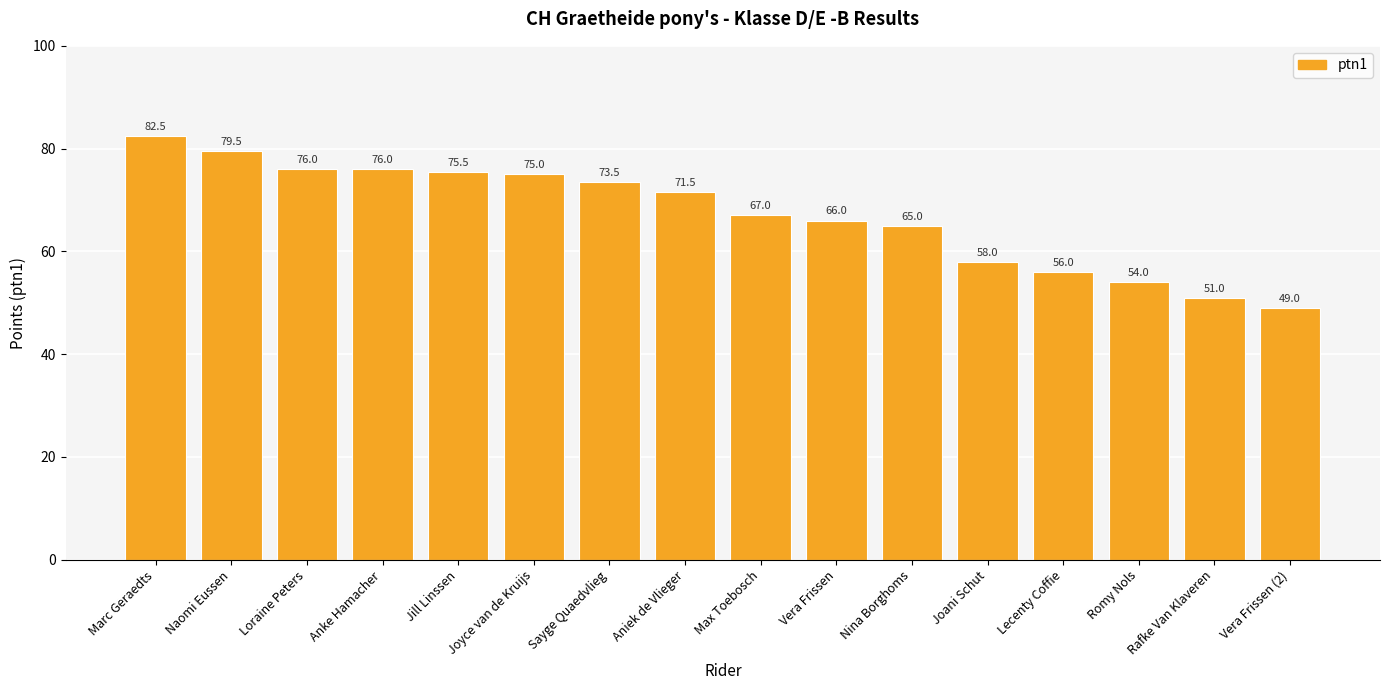

What is the average value?

67.2